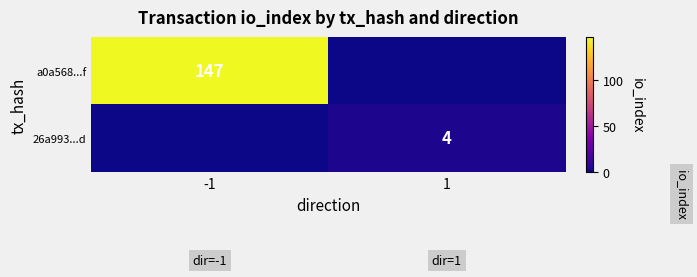

The 26a993...d series shows 4 at 1. True or false?

True